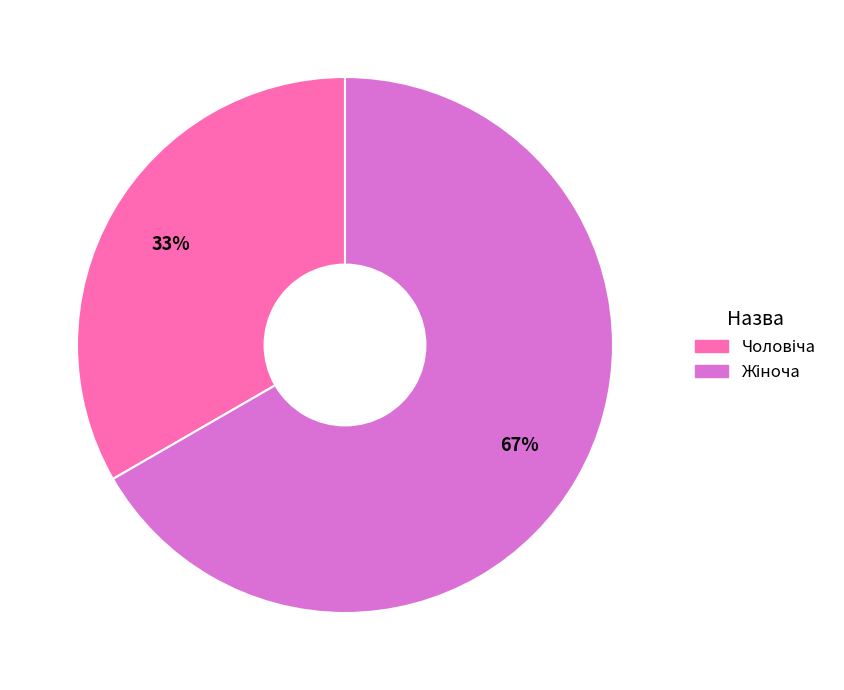

Does any single category account for the majority?

Yes